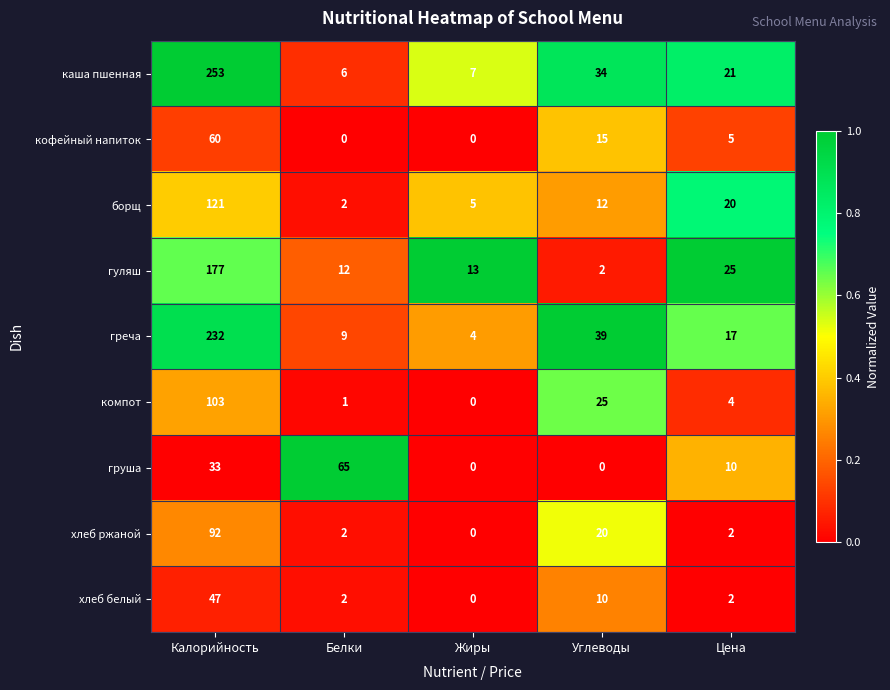

Rank the series by their maximum value, from lowest to highest.

хлеб белый, кофейный напиток, груша, хлеб ржаной, компот, борщ, гуляш, греча, каша пшенная